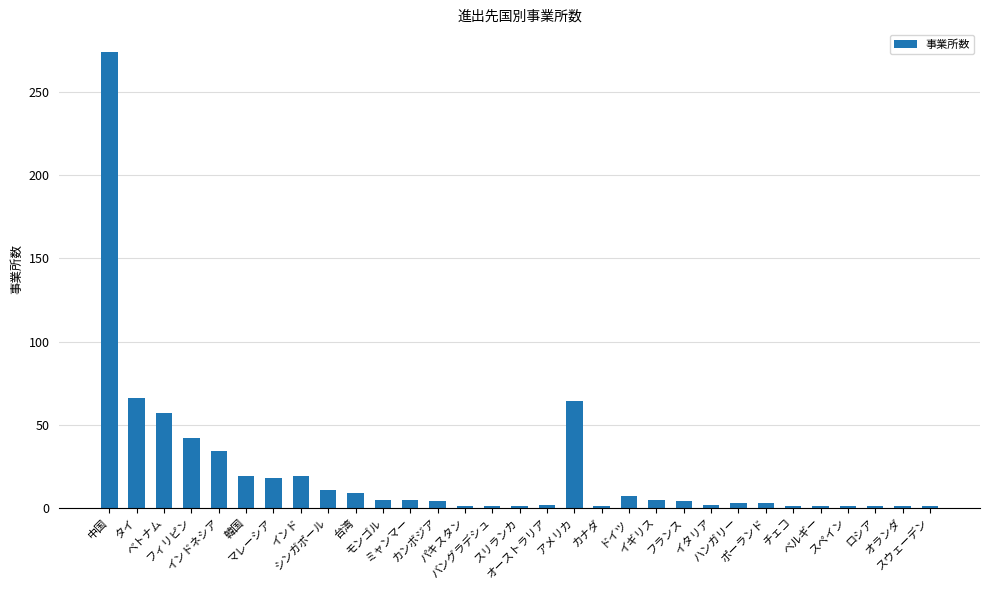

What is the maximum value shown in the chart?

274